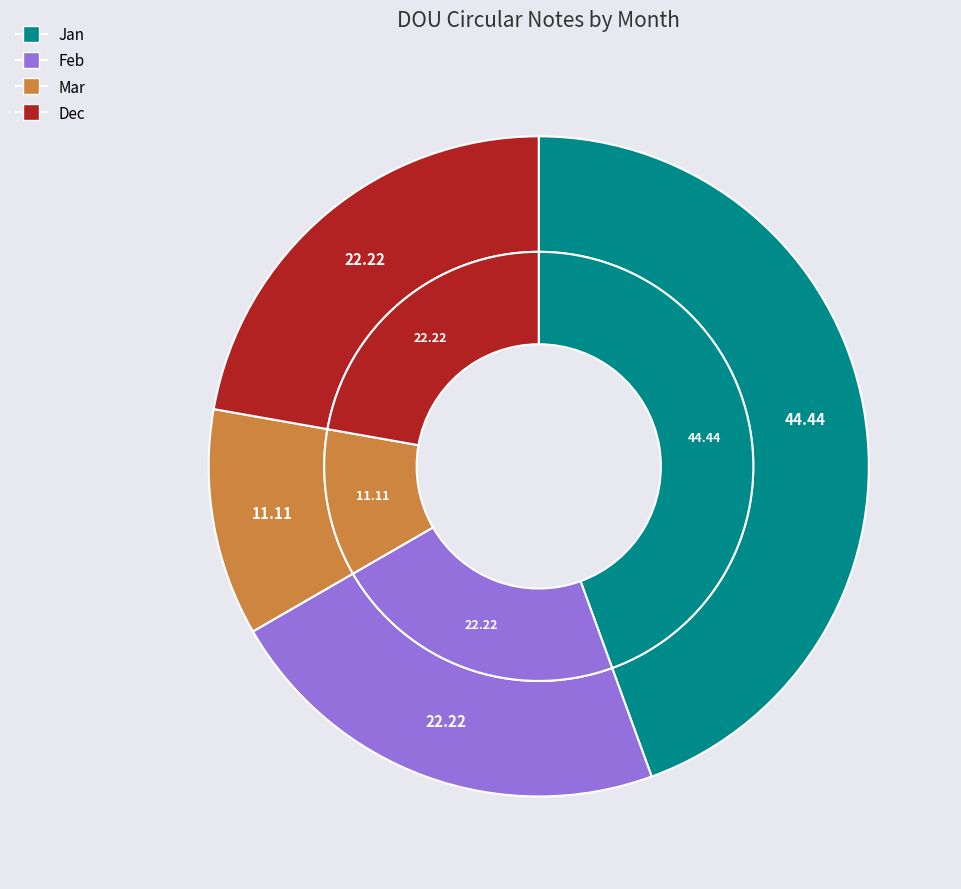

To the nearest percent, what is the difference between the largest and smallest slice percentages?

33%